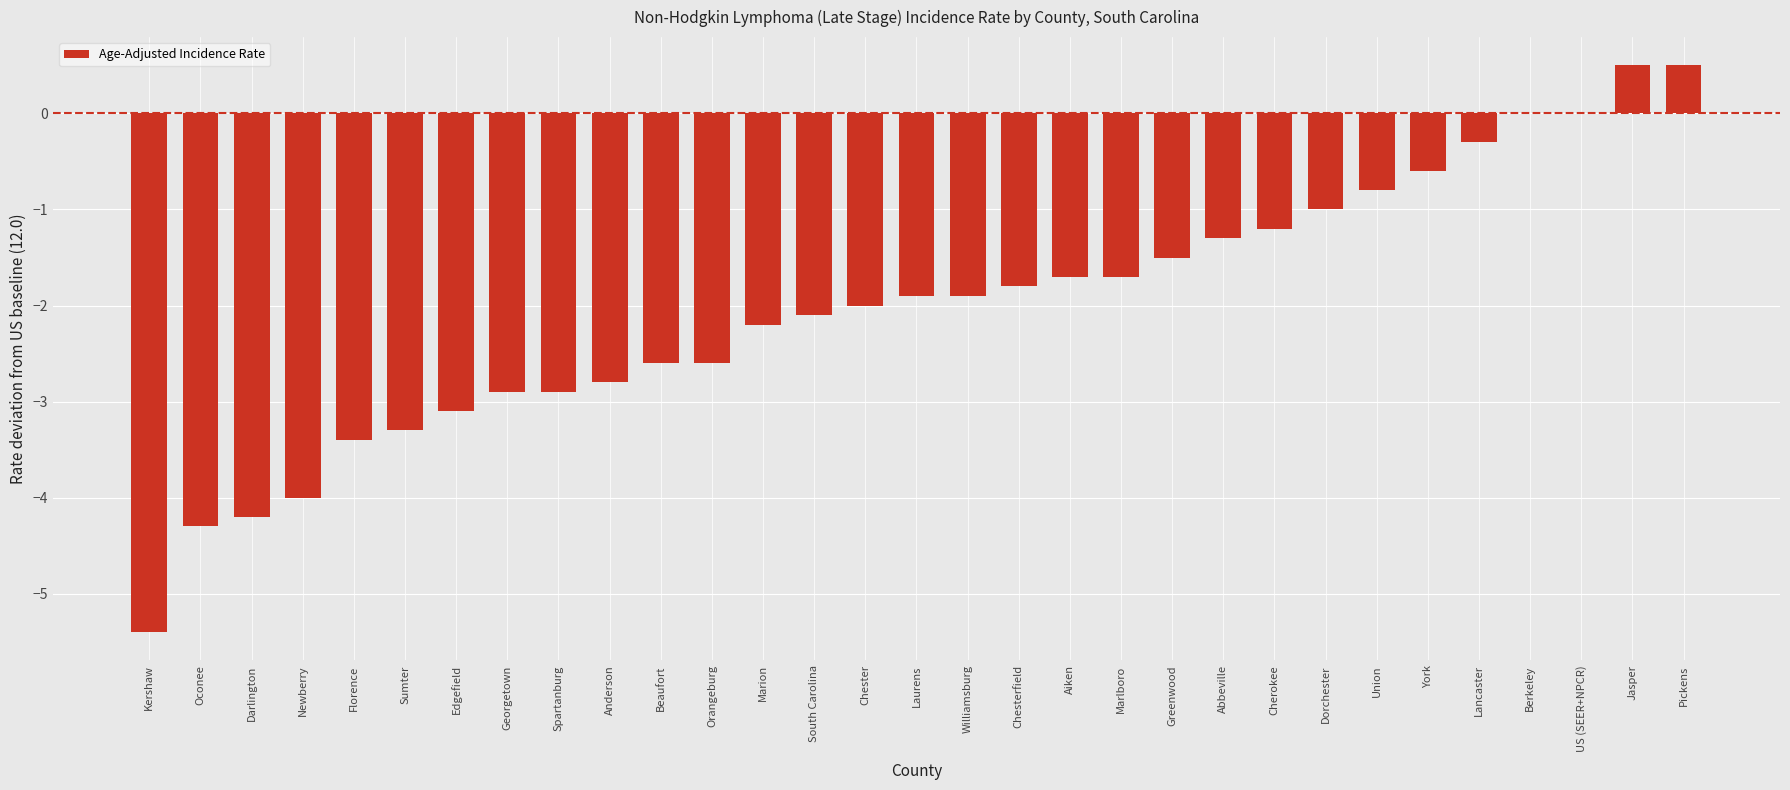

What is the average value?

-2.0